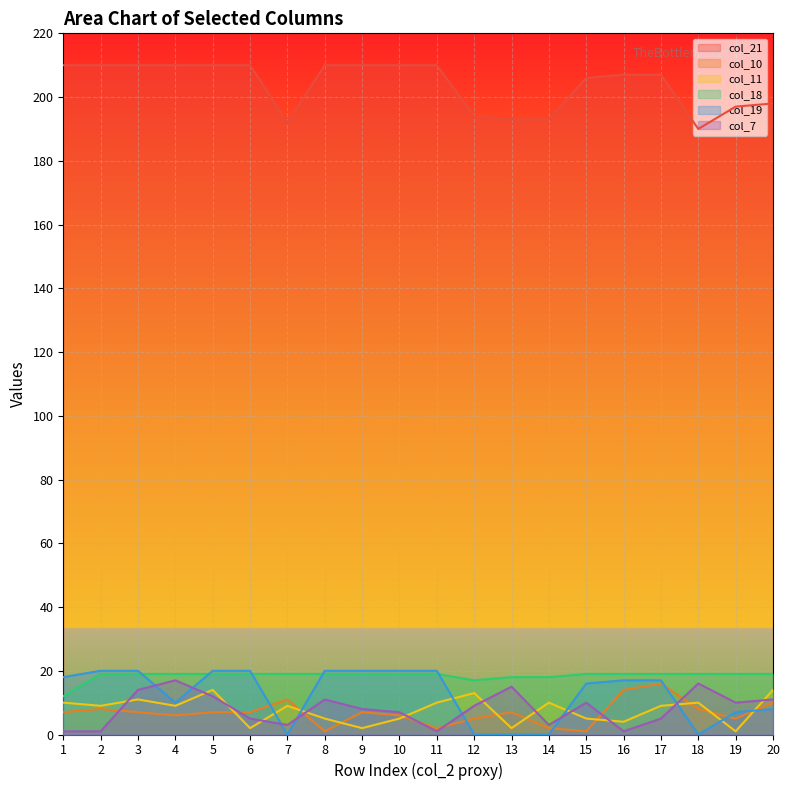

What is the sum of the col_18 values at 14 and 2?

37